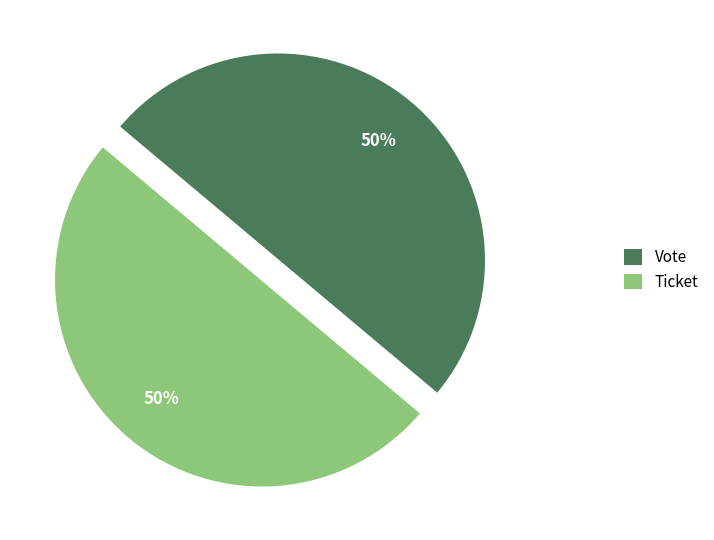

True or false: Vote accounts for 94% of the total.

False